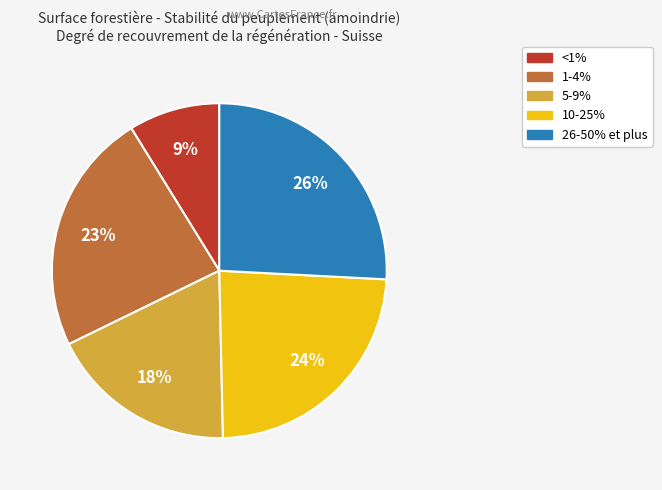

To the nearest percent, what is the average slice percentage?

20%